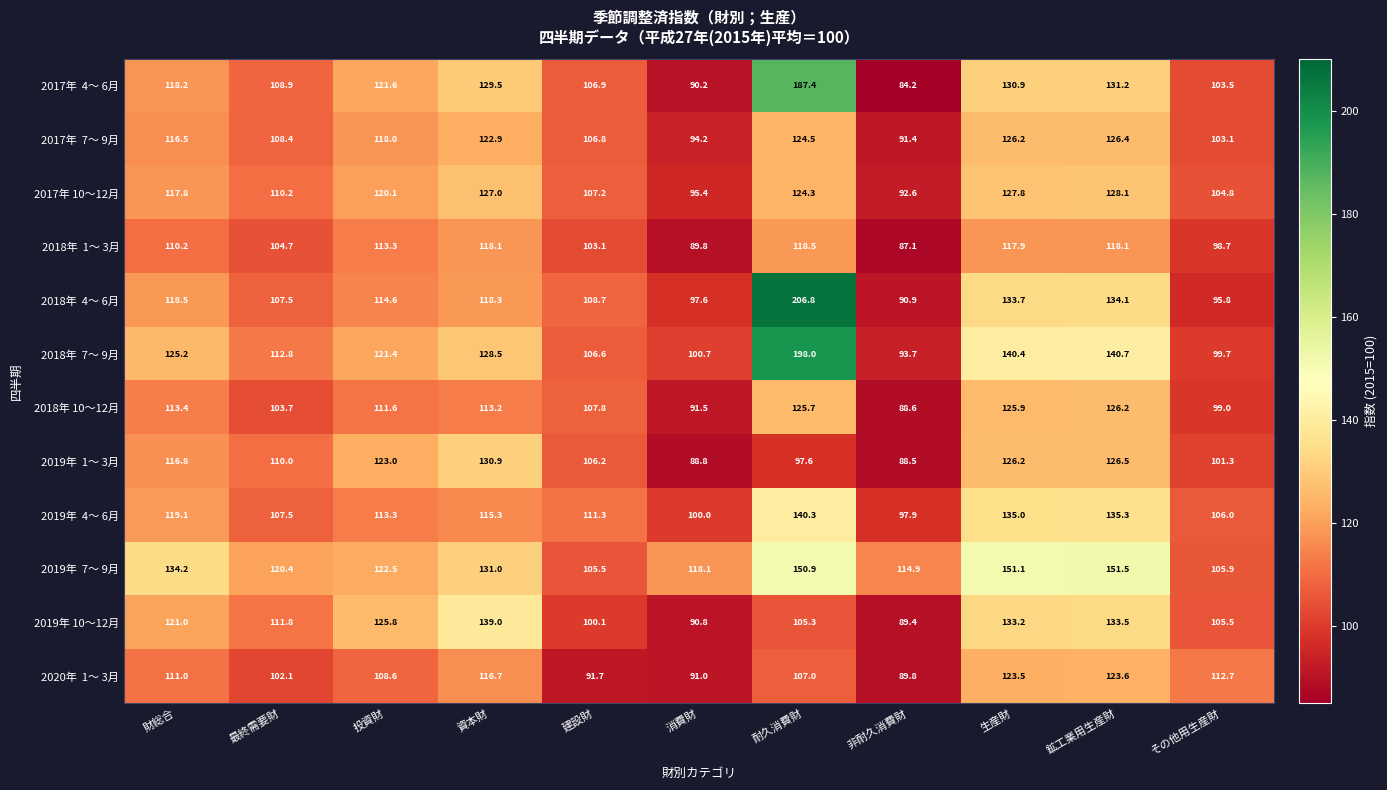

Rank the categories by 2017年 10～12月 value from highest to lowest.

鉱工業用生産財, 生産財, 資本財, 耐久消費財, 投資財, 財総合, 最終需要財, 建設財, その他用生産財, 消費財, 非耐久消費財